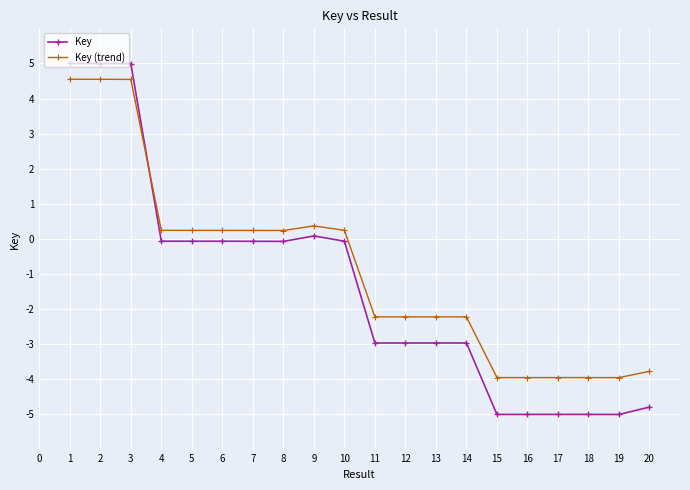

What is the minimum value for Key?

-5.0